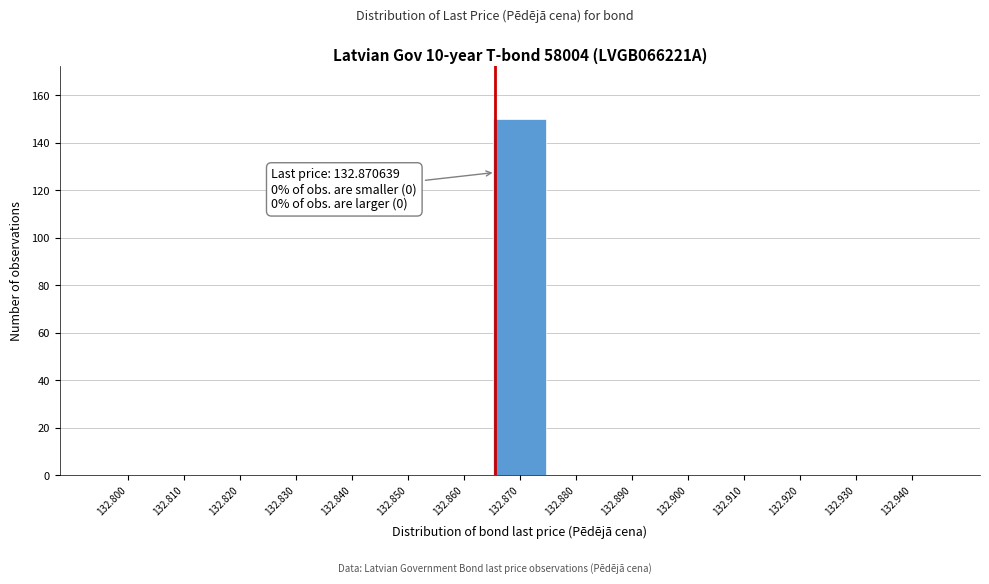

Reading left to right, extract all data points from this chart.

132.800=0	132.810=0	132.820=0	132.830=0	132.840=0	132.850=0	132.860=0	132.870=150	132.880=0	132.890=0	132.900=0	132.910=0	132.920=0	132.930=0	132.940=0